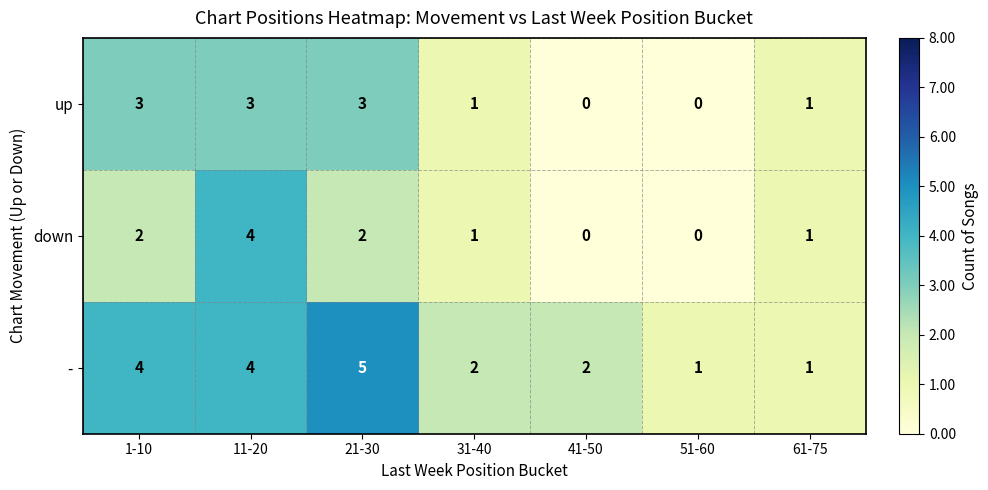

What value does the - series have at 21-30?

5